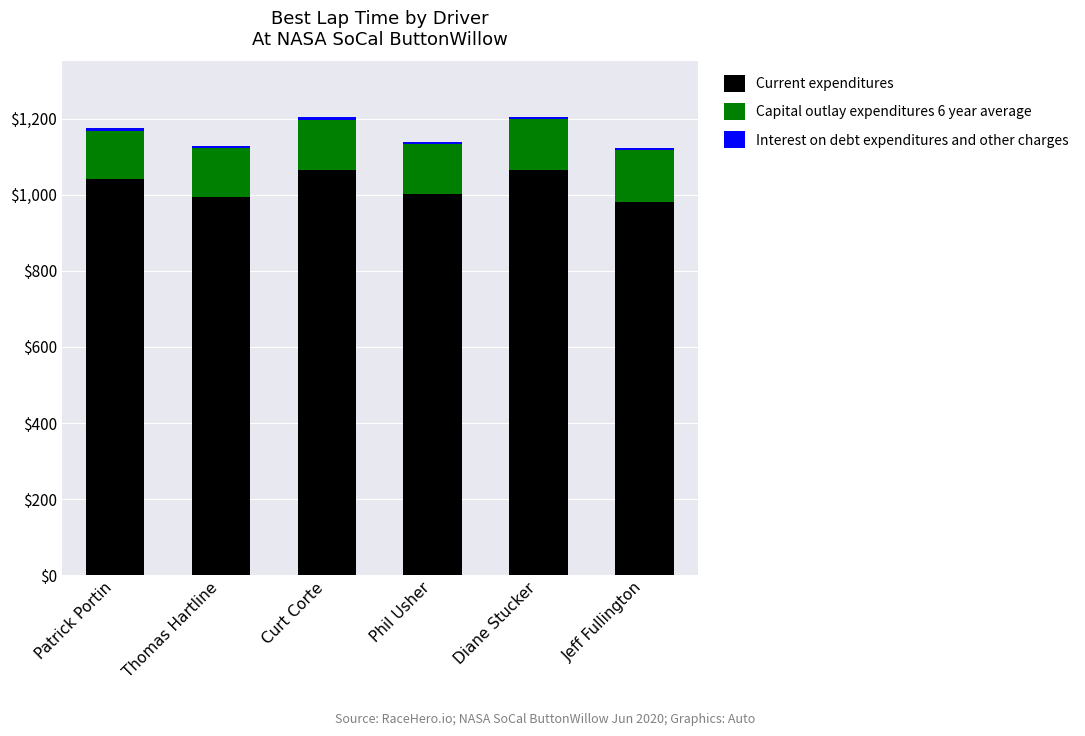

Are the bars horizontal?

No